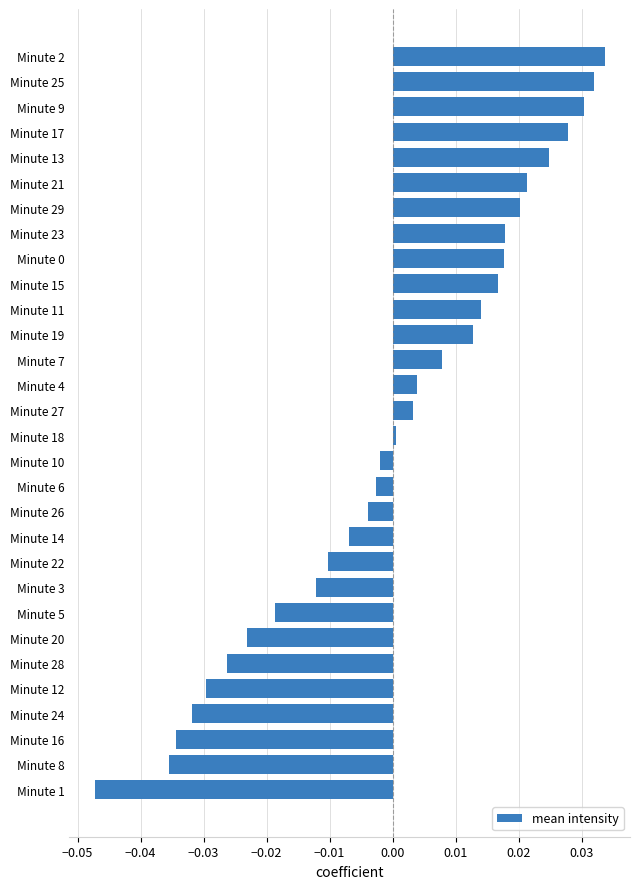

At which label is the value closest to 0?

Minute 18